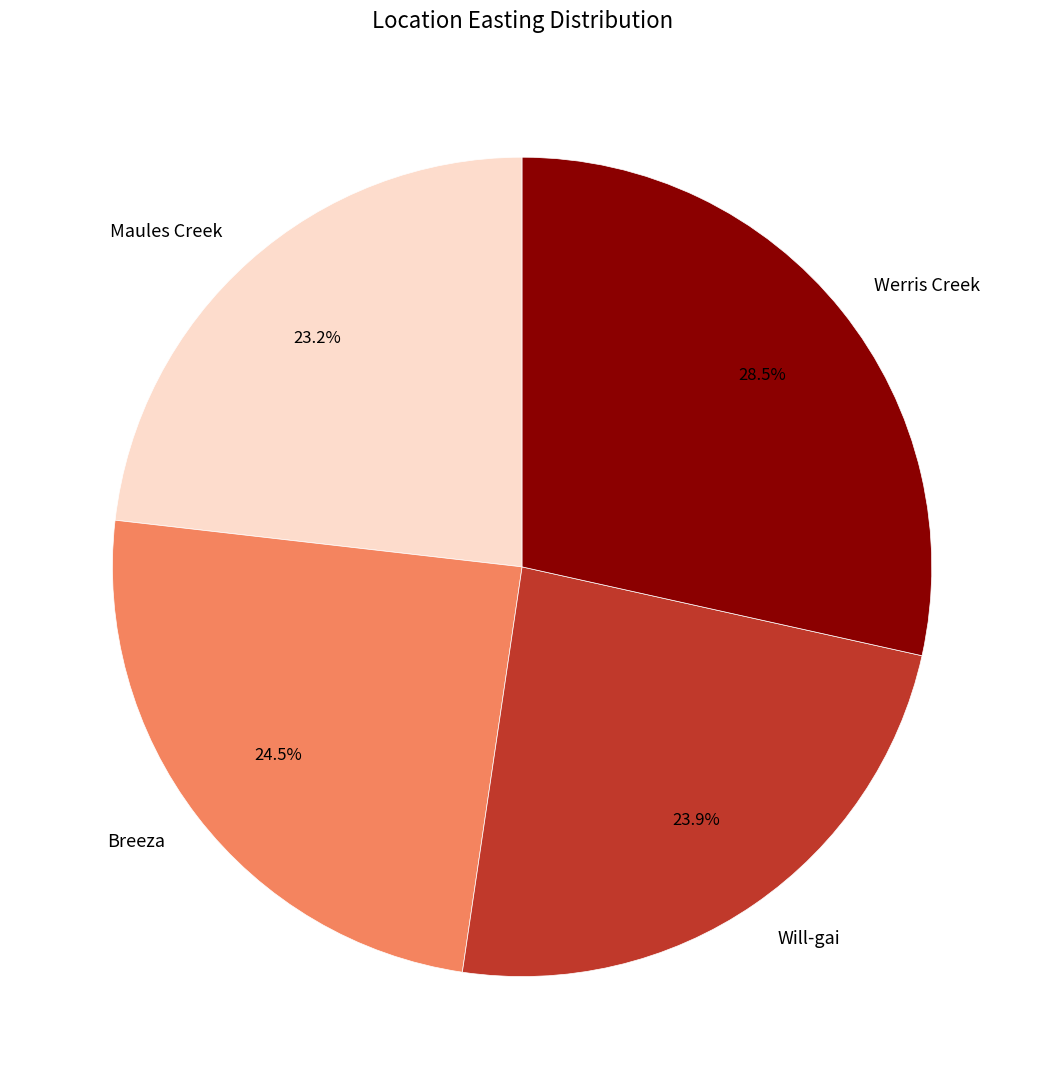

Combined, do Breeza and Werris Creek account for over 50%?

Yes